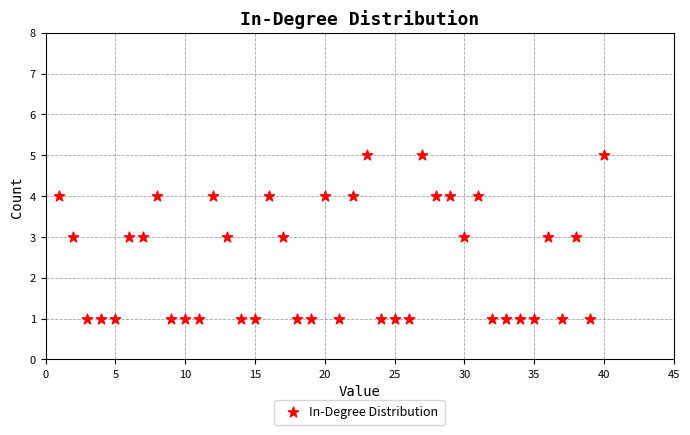

What is the range of X values (max minus min)?

39